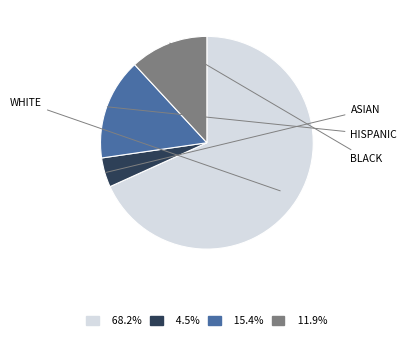

Is there a majority slice in this chart?

Yes